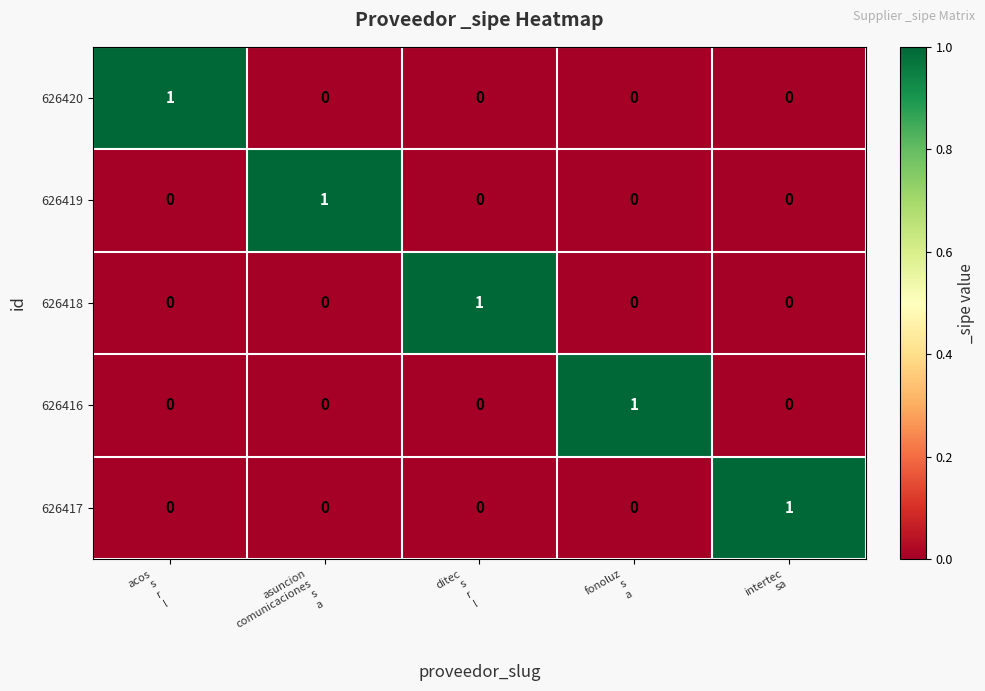

At how many categories does at least one series exceed 0?

5